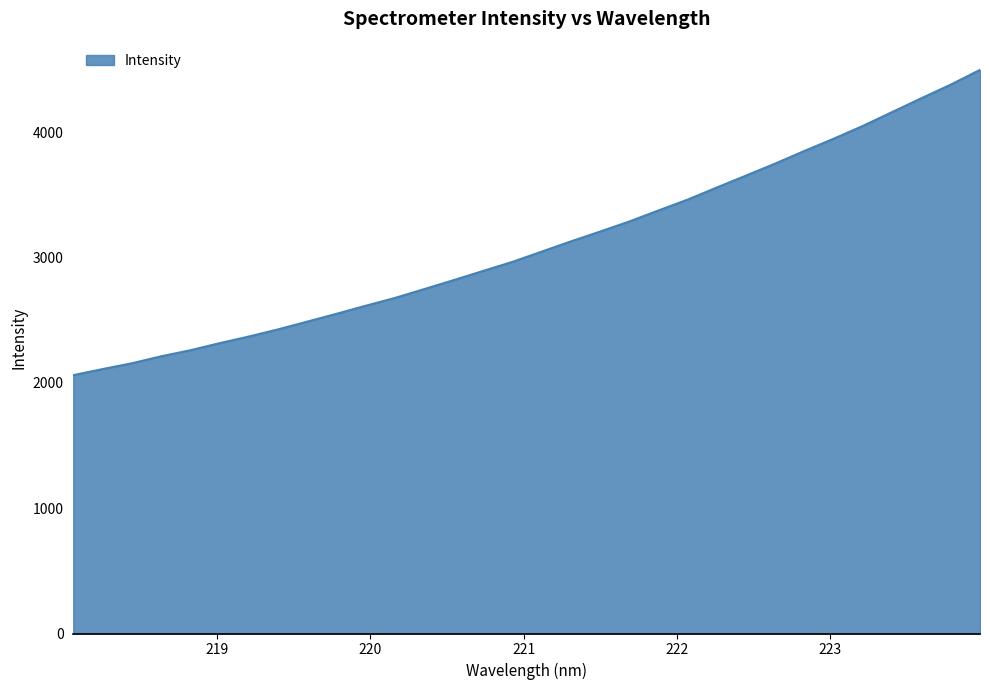

What is the greatest value displayed?

4499.2